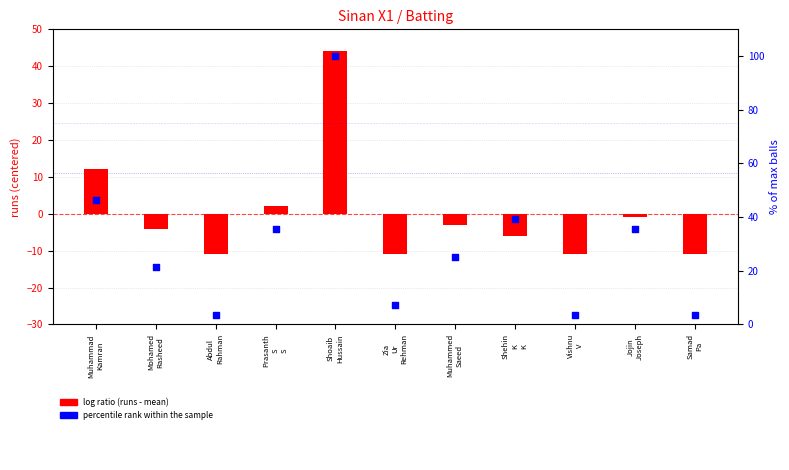

At how many categories does at least one series exceed 63?

1